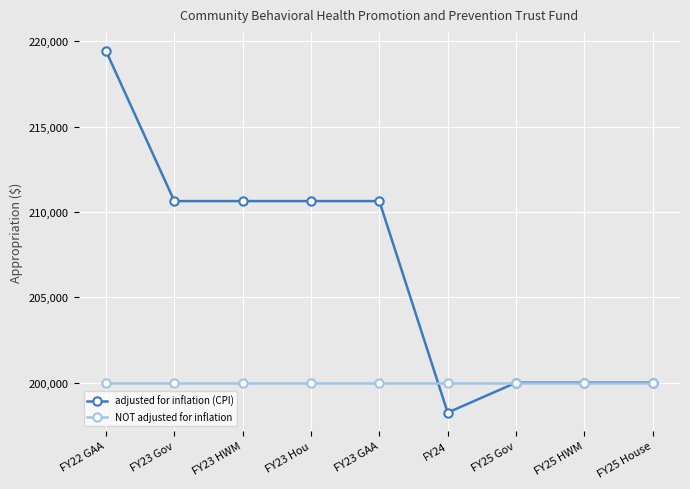

Which series has the largest range (max minus min)?

adjusted for inflation (CPI)